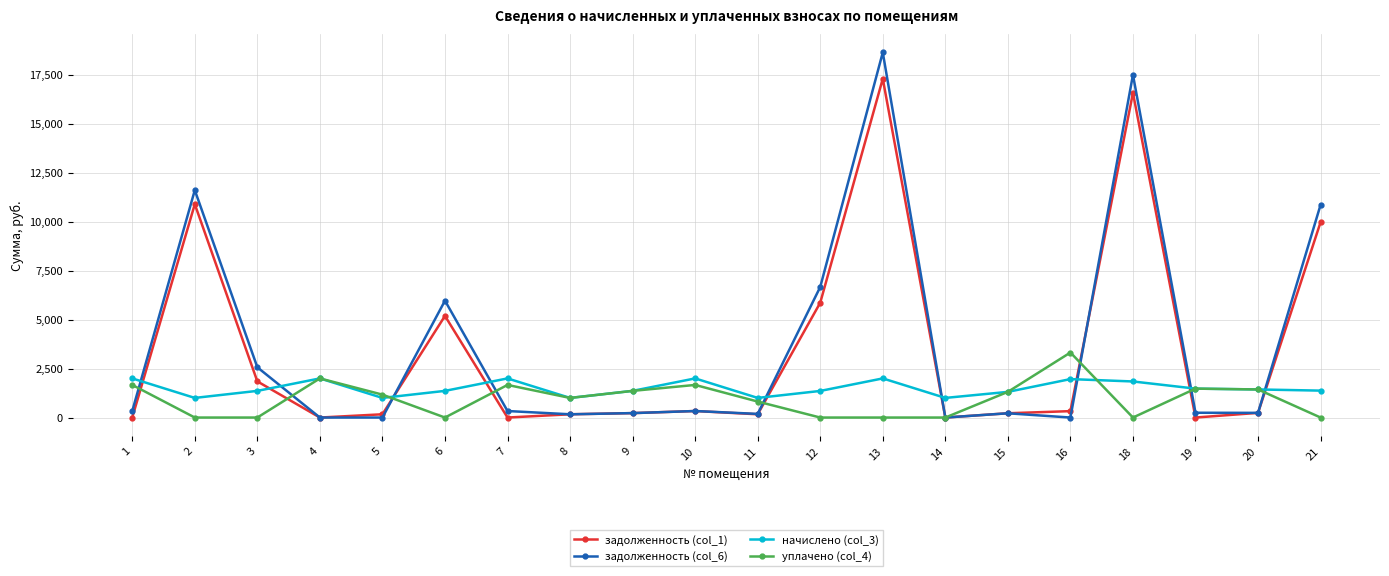

What is the difference between the highest and lowest values at 6?

5965.4